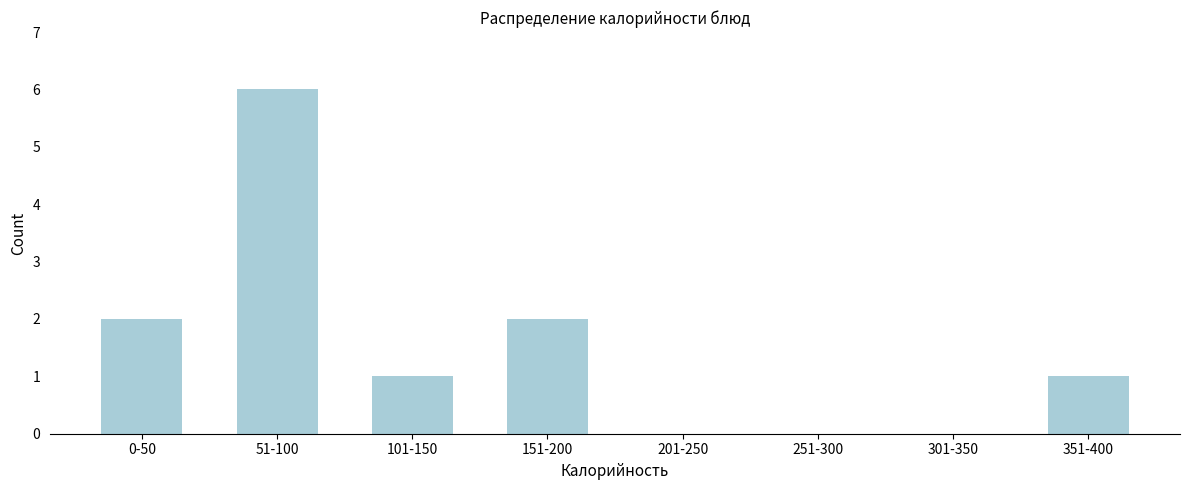

Reading left to right, transcribe all the data shown in this chart.

0-50=2	51-100=6	101-150=1	151-200=2	201-250=0	251-300=0	301-350=0	351-400=1